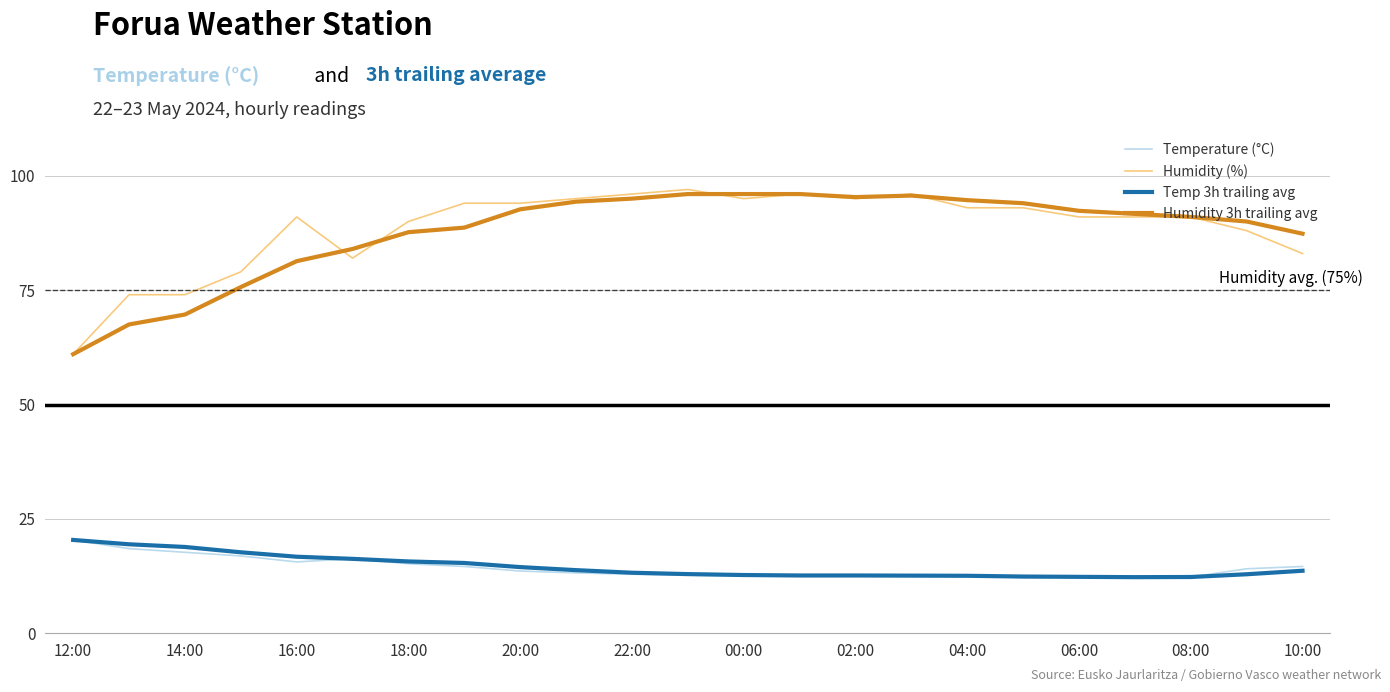

True or false: Temperature (°C) and Humidity (%) cross at least once.

False